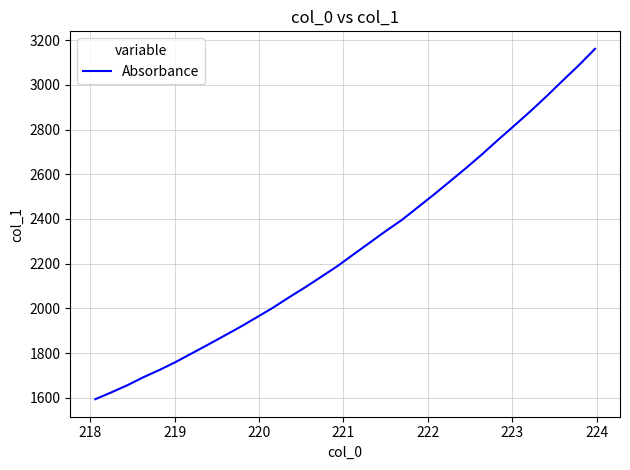

True or false: the data has more than 0 interior local peaks.

False